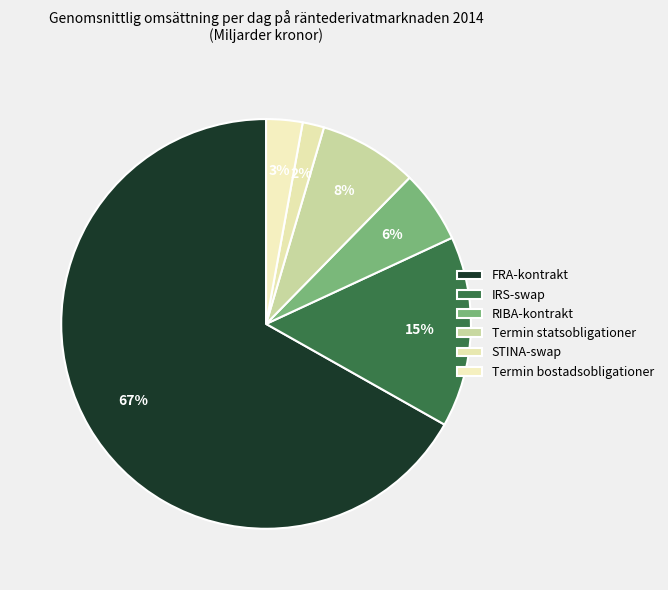

Which category has the smallest portion of the pie?

STINA-swap